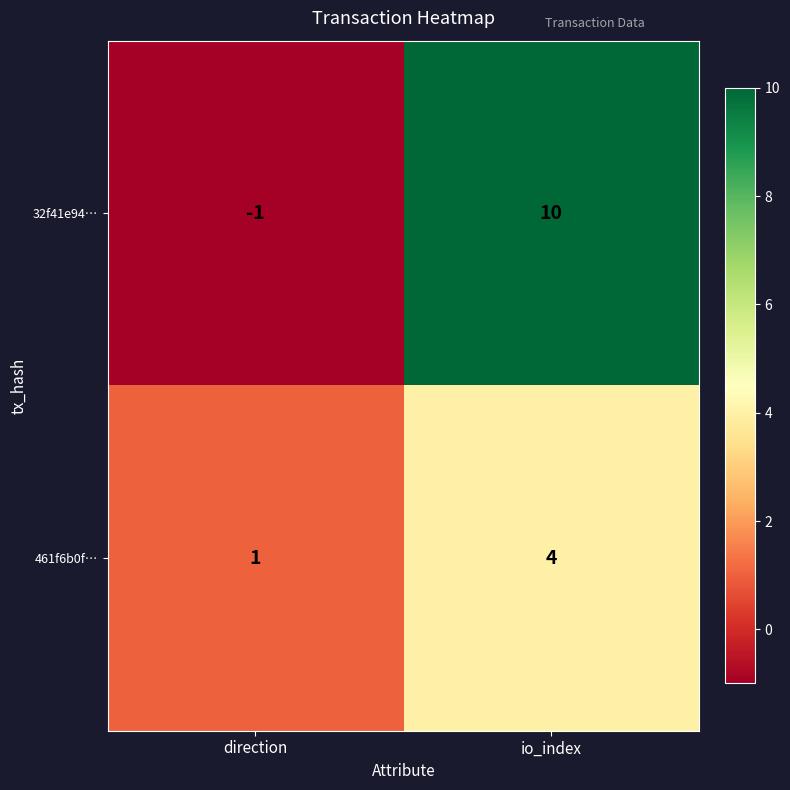

How many data points does each series have?

2